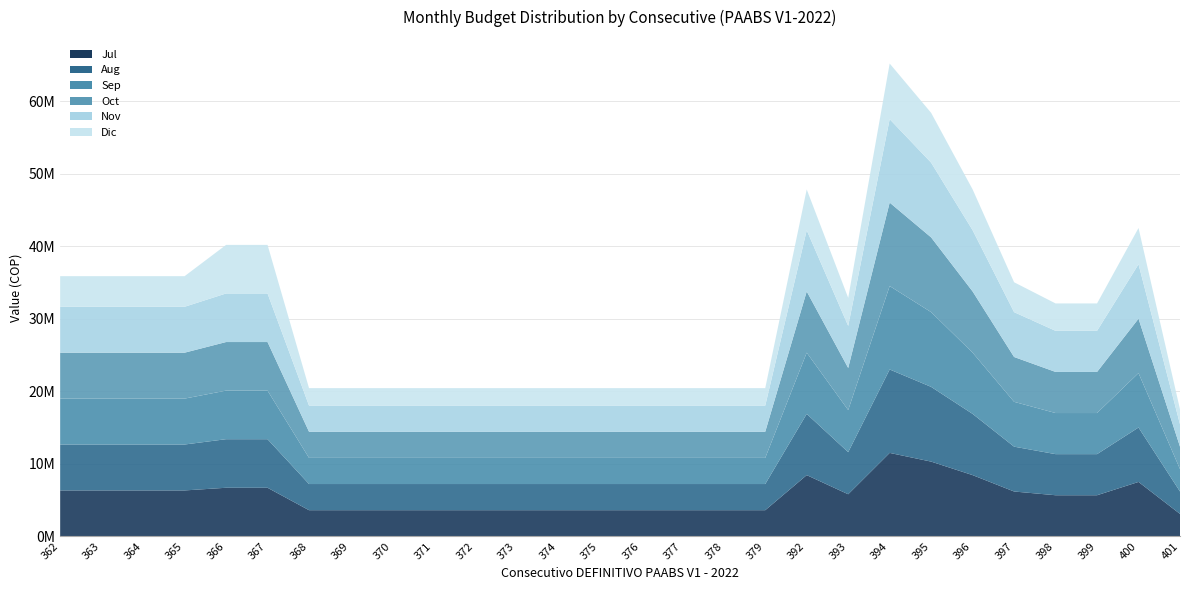

Reading left to right, list all the values displayed in this chart.

Jul: 6328000	6328000	6328000	6328000	6695000	6695000	3605000	3605000	3605000	3605000	3605000	3605000	3605000	3605000	3605000	3605000	3605000	3605000	8438000	5801000	11500000	10300000	8438000	6180000	5665000	5665000	7500000	3090000
Aug: 6328000	6328000	6328000	6328000	6695000	6695000	3605000	3605000	3605000	3605000	3605000	3605000	3605000	3605000	3605000	3605000	3605000	3605000	8438000	5801000	11500000	10300000	8438000	6180000	5665000	5665000	7500000	3090000
Sep: 6328000	6328000	6328000	6328000	6695000	6695000	3605000	3605000	3605000	3605000	3605000	3605000	3605000	3605000	3605000	3605000	3605000	3605000	8438000	5801000	11500000	10300000	8438000	6180000	5665000	5665000	7500000	3090000
Oct: 6328000	6328000	6328000	6328000	6695000	6695000	3605000	3605000	3605000	3605000	3605000	3605000	3605000	3605000	3605000	3605000	3605000	3605000	8438000	5801000	11500000	10300000	8438000	6180000	5665000	5665000	7500000	3090000
Nov: 6328000	6328000	6328000	6328000	6695000	6695000	3605000	3605000	3605000	3605000	3605000	3605000	3605000	3605000	3605000	3605000	3605000	3605000	8438000	5801000	11500000	10300000	8438000	6180000	5665000	5665000	7500000	3090000
Dic: 4218666	4218666	4218666	4218666	6695000	6695000	2403333	2403333	2403333	2403333	2403333	2403333	2403333	2403333	2403333	2403333	2403333	2403333	5625333	3867333	7666666	6866666	5625333	4120000	3776666	3776666	5000000	2060000